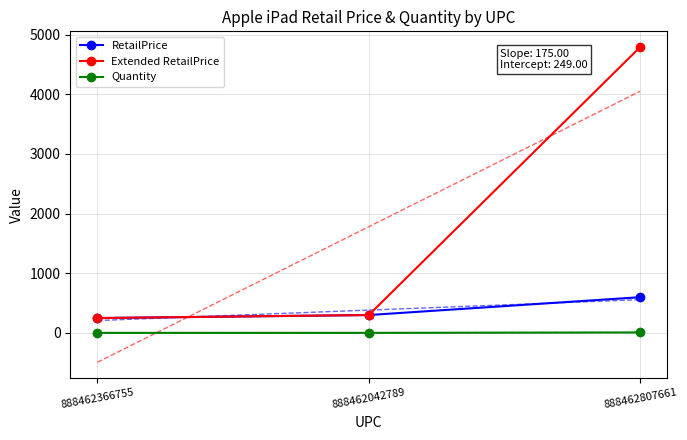

What is the sum of all RetailPrice values?

1148.0